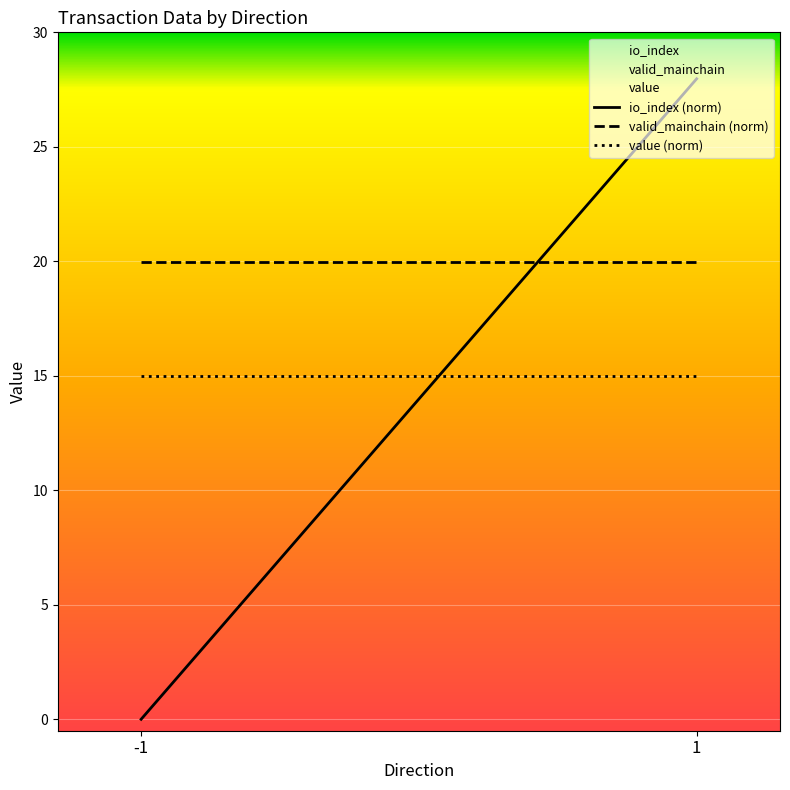

What are all the series names shown in the legend?

io_index, valid_mainchain, value